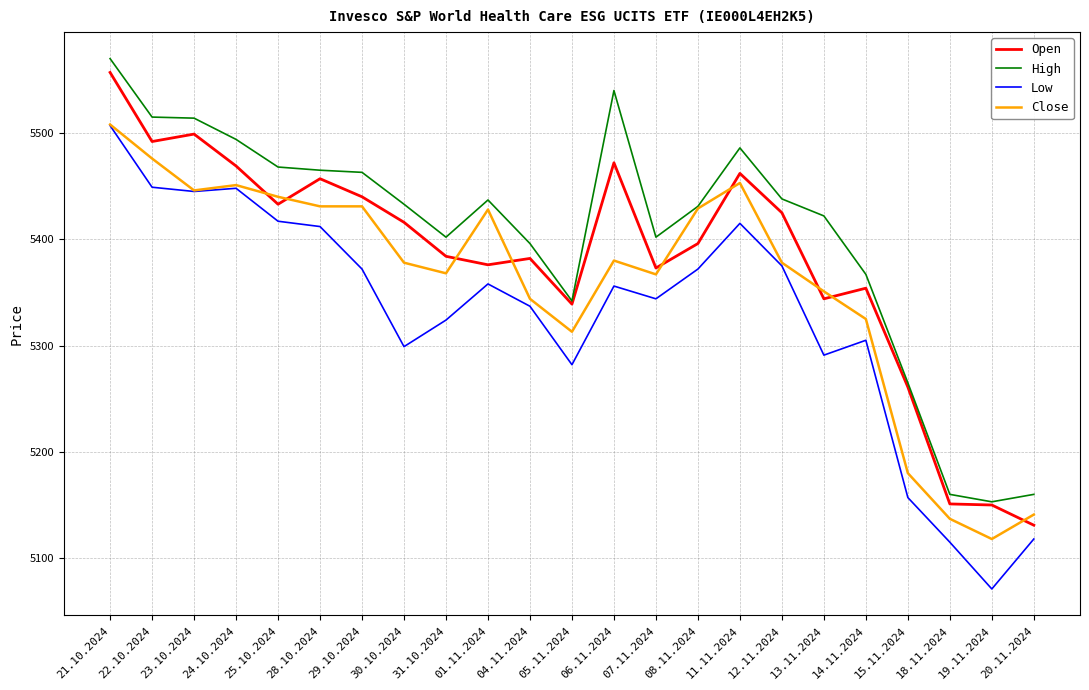

In High, how many points are lower than both neighbors (excluding endpoints)?

4